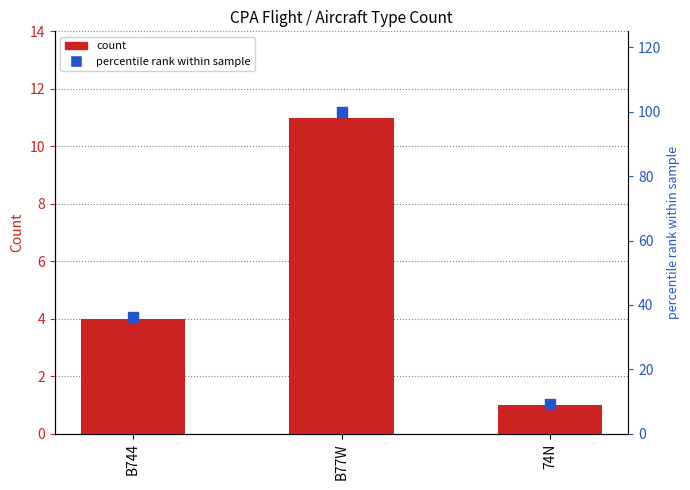

Which series has the largest range (max minus min)?

percentile rank